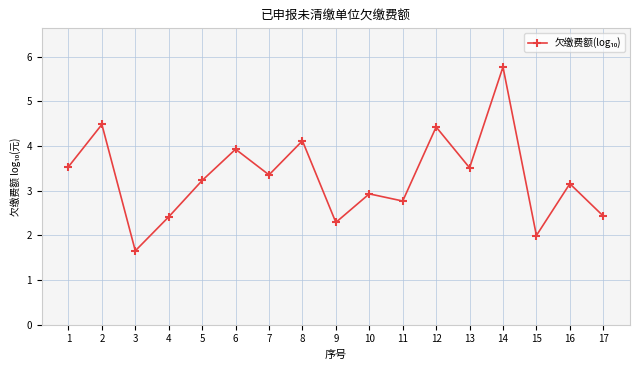

True or false: the data shows 4.8 at 11.

False